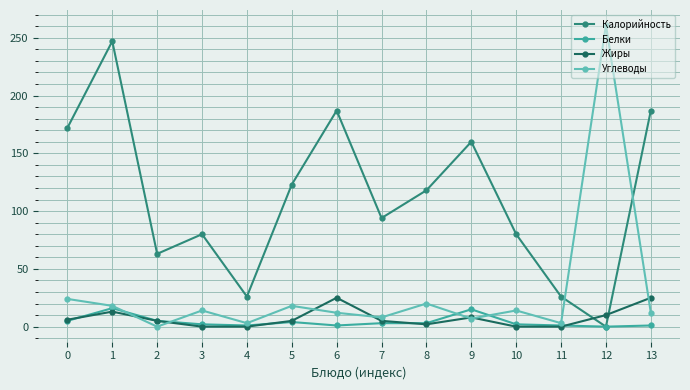

How many data points in Белки are less than 3?

7